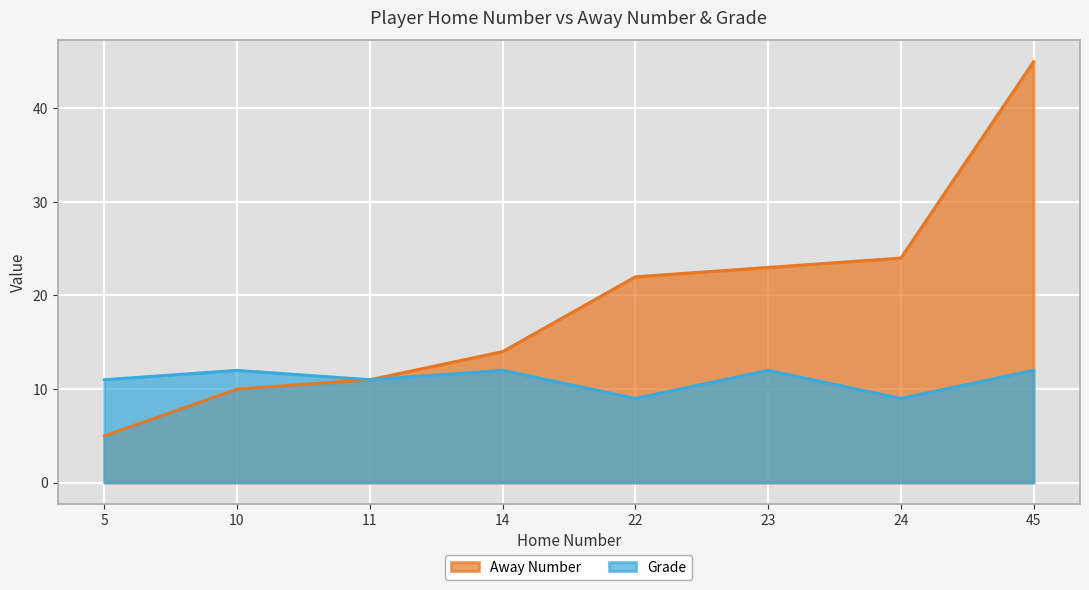

How many Grade values are between 11 and 12?

6